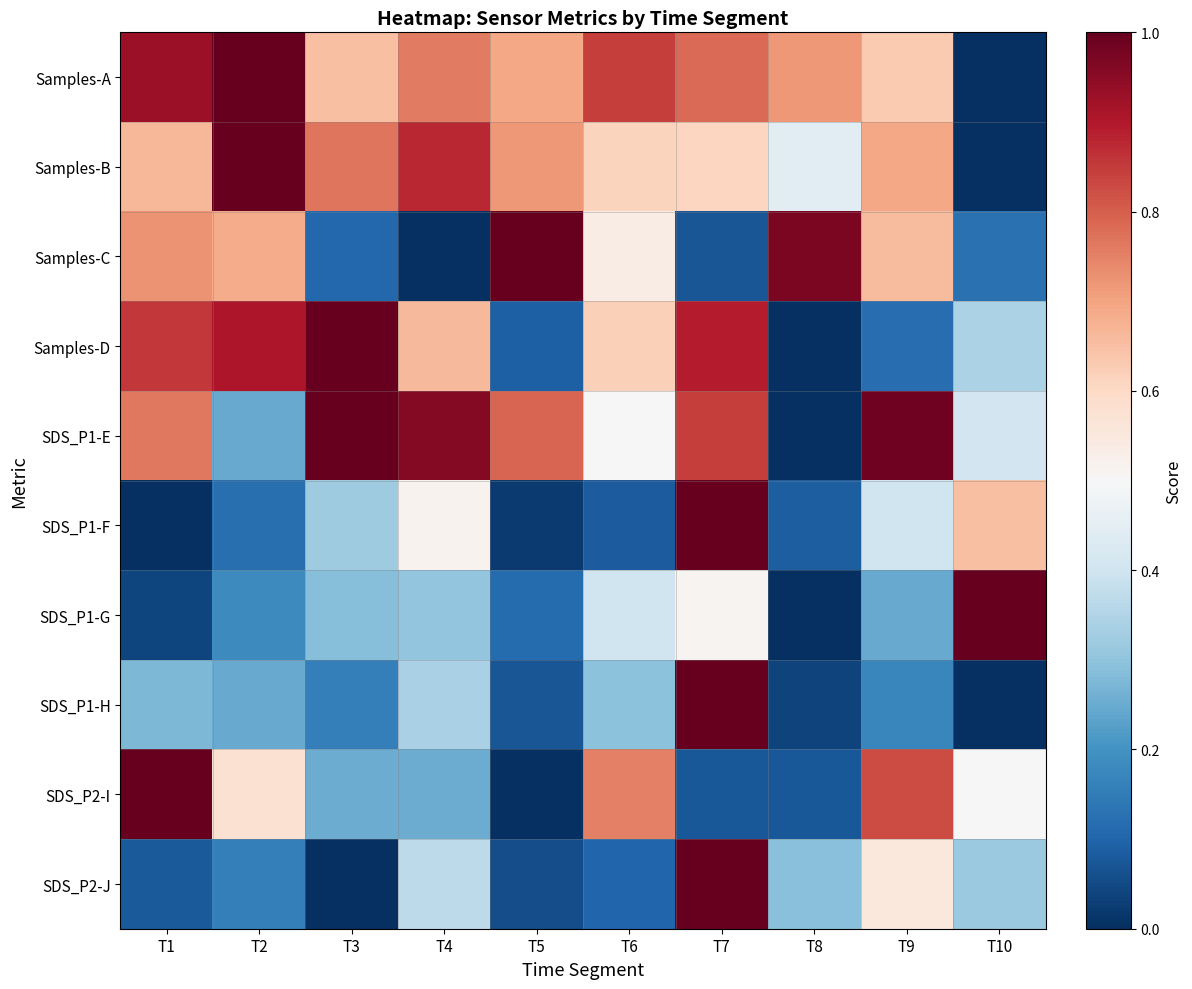

Which has a higher value, T3 or T8?

T8